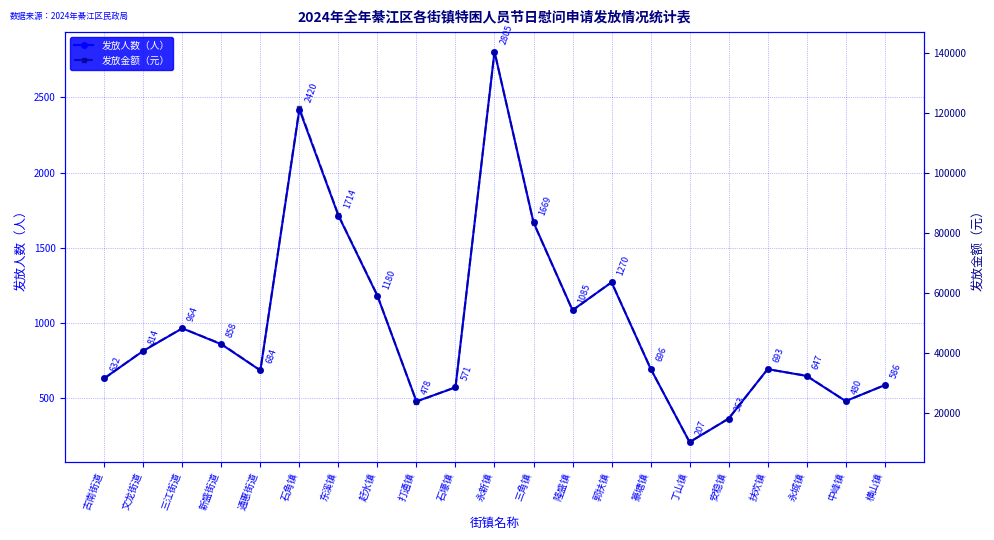

Count the number of data series in this chart.

2